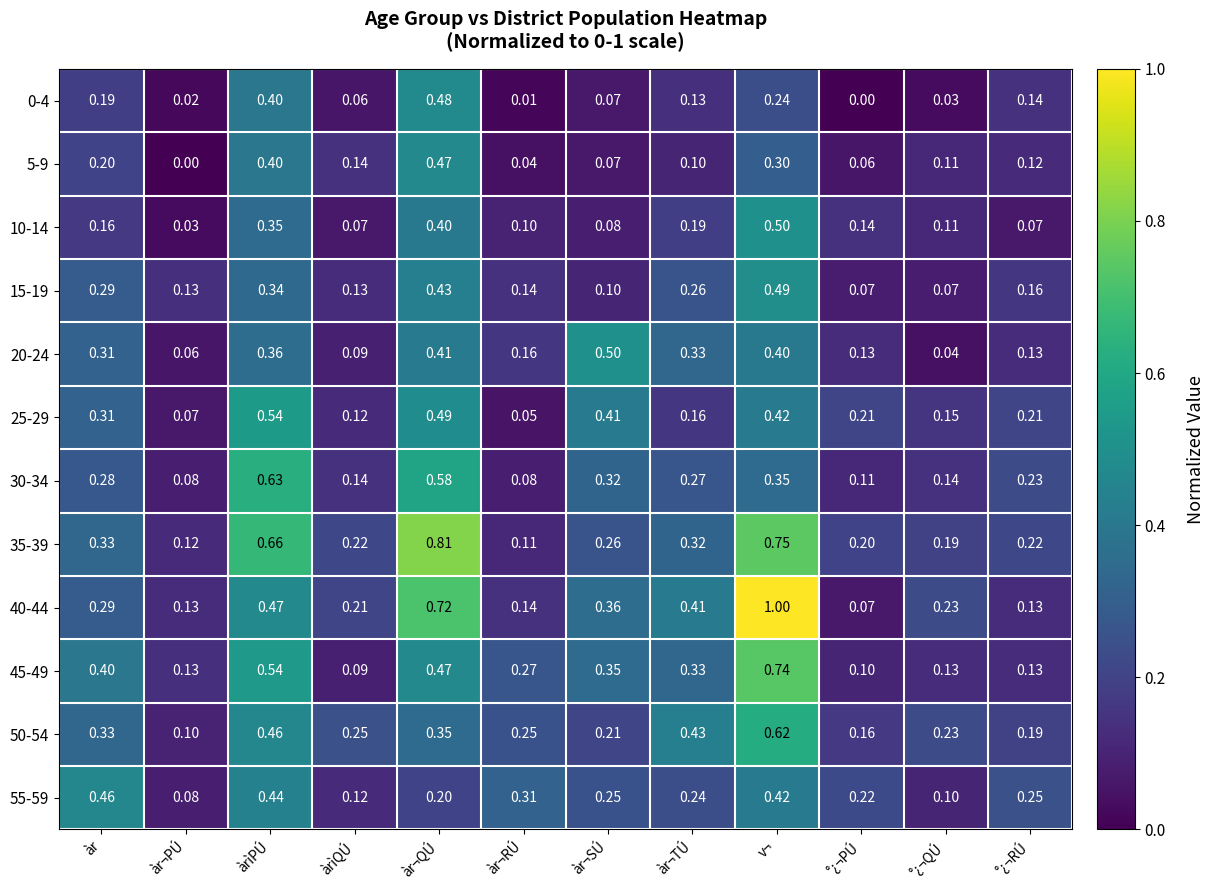

Where is 5-9 nearest to the value 0?

àr¬PÚ